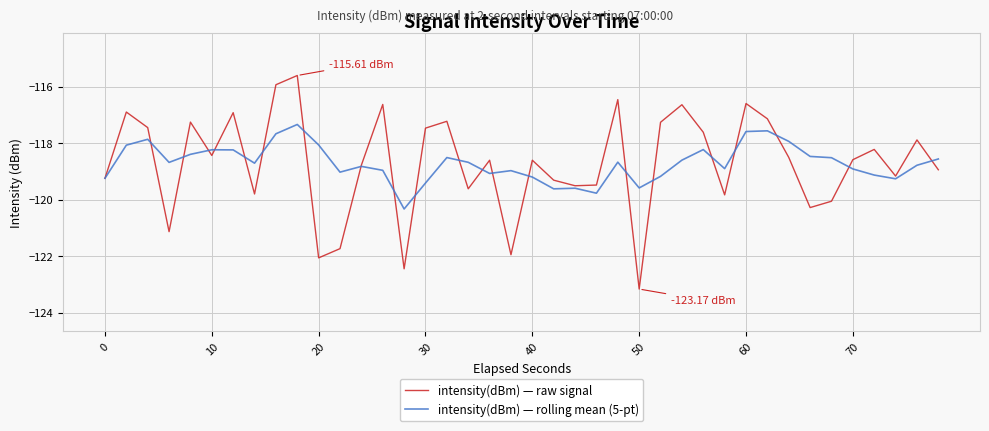

Rank the series by their maximum value, from highest to lowest.

intensity(dBm) — raw signal, intensity(dBm) — rolling mean (5-pt)